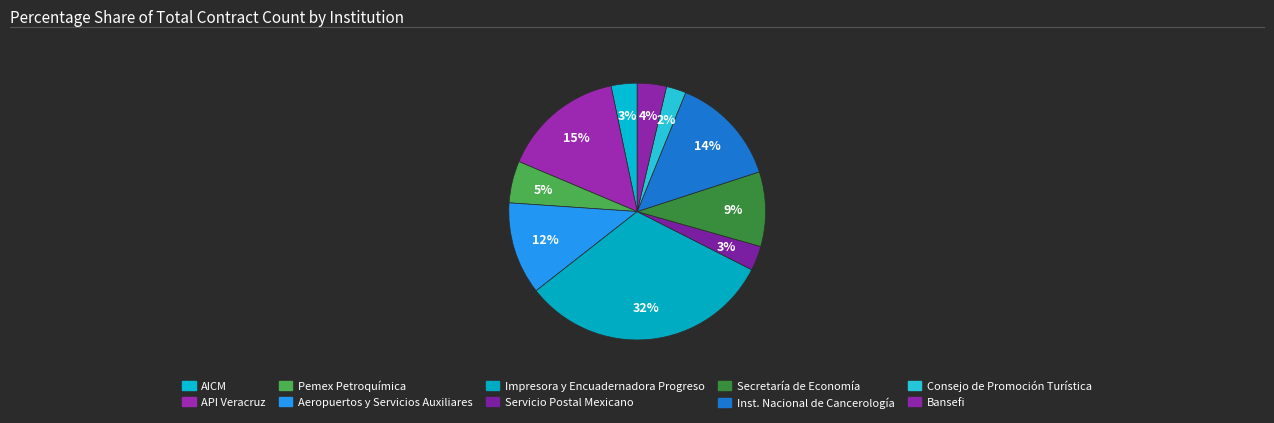

To the nearest percent, what is the average slice percentage?

10%